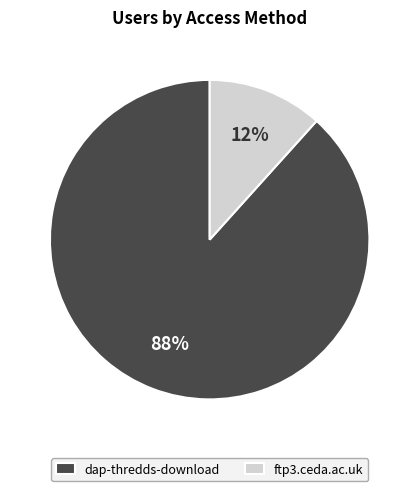

Approximately how many times larger is the value at ftp3.ceda.ac.uk compared to dap-thredds-download?

0.1